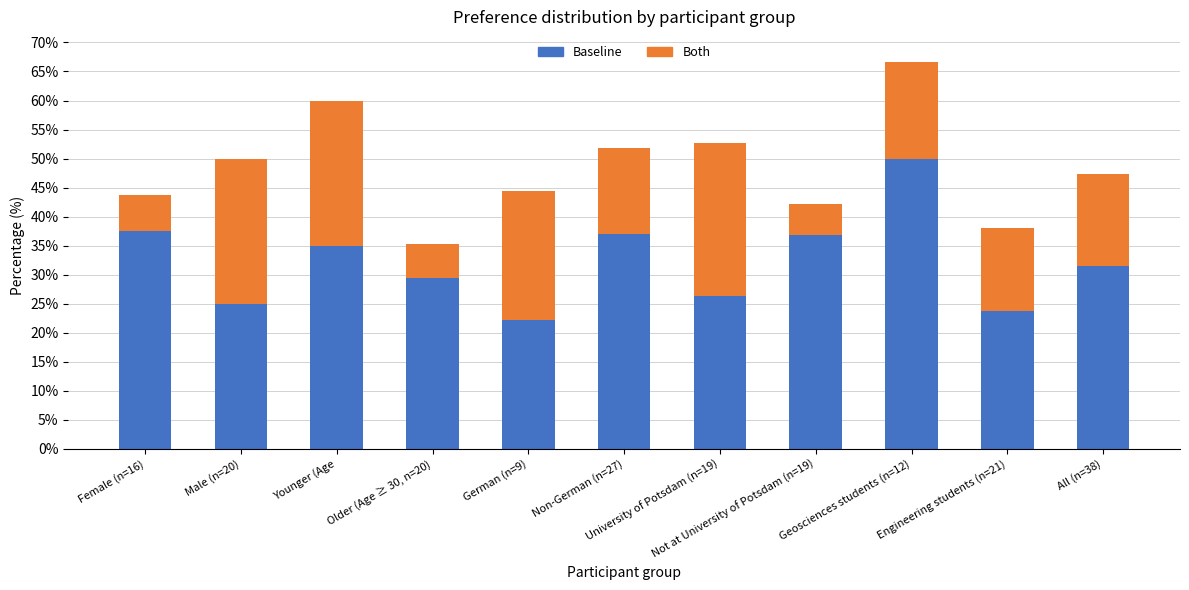

What is the difference between the maximum and minimum values in the Baseline series?

27.8